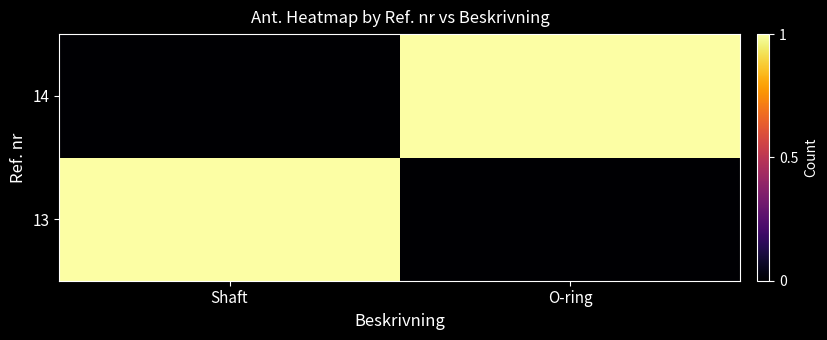

At Shaft, list the series in order from largest to smallest.

13, 14